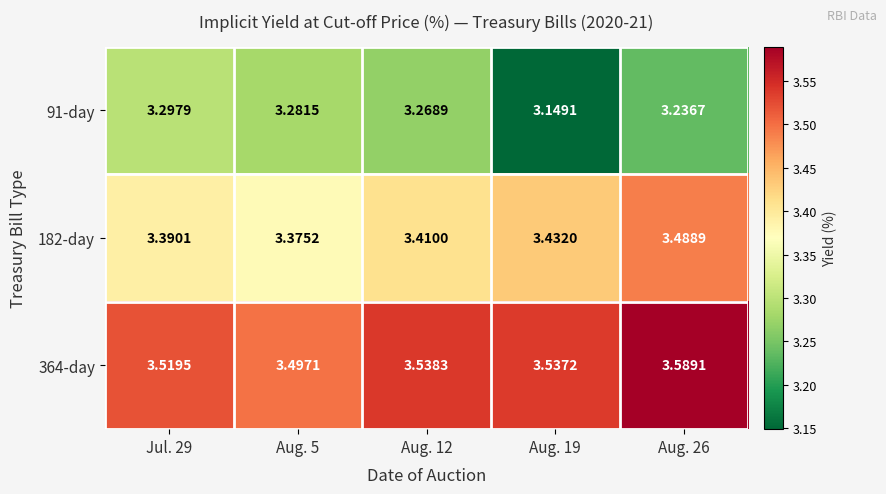

Is the value of 364-day at Aug. 5 greater than the value of 182-day at Aug. 26?

Yes